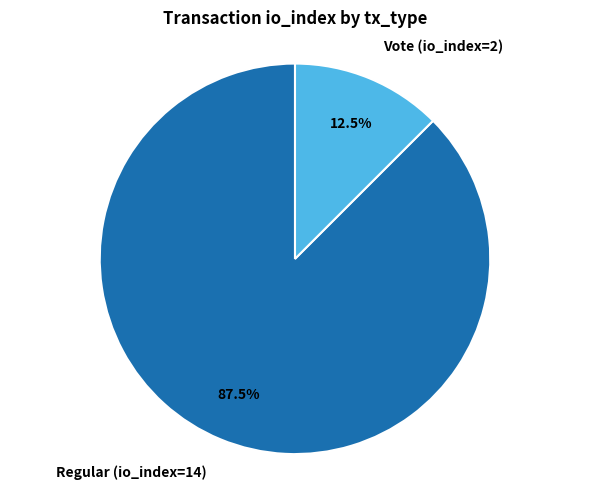

Which category accounts for the majority?

Regular (io_index=14)